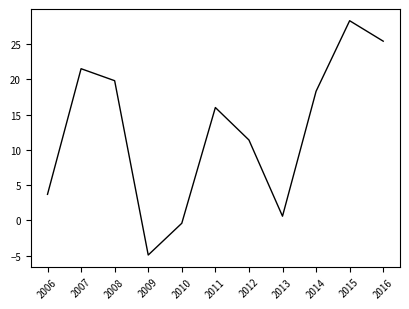

True or false: the data shows -2.4 at 2009.

False